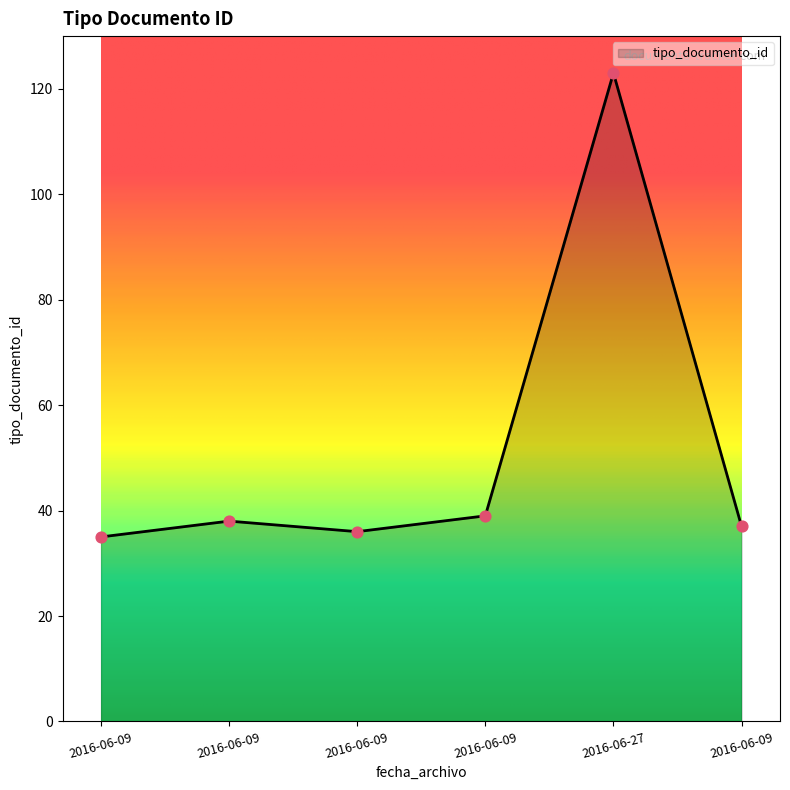

Approximately how many times larger is the value at 2016-06-09 compared to 2016-06-09?

0.9